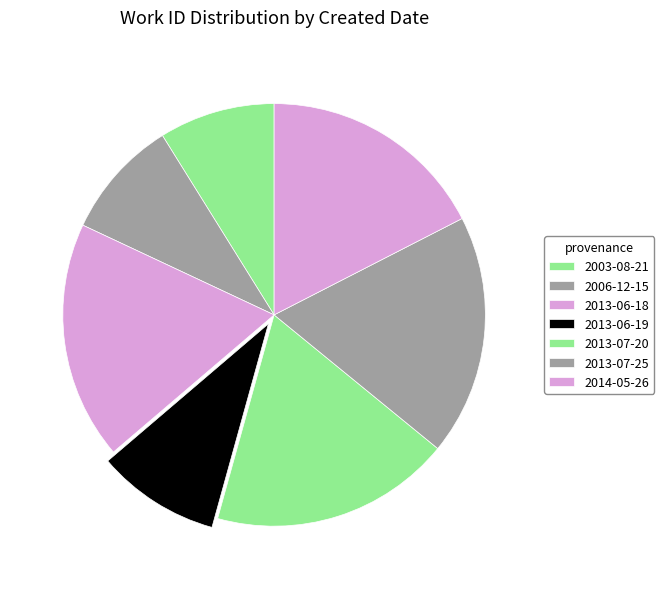

How many slices are in this pie chart?

7